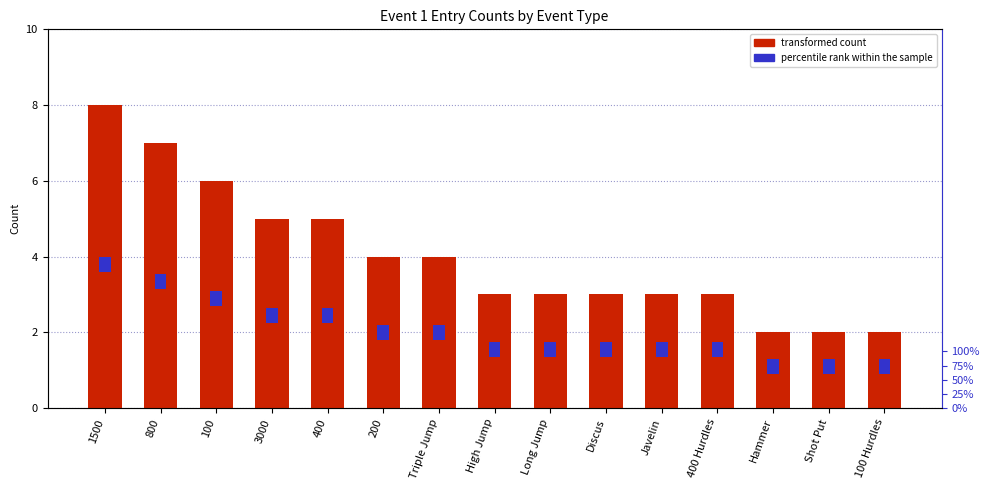

List the labels in order of value, largest first.

1500, 800, 100, 3000, 400, 200, Triple Jump, High Jump, Long Jump, Discus, Javelin, 400 Hurdles, Hammer, Shot Put, 100 Hurdles